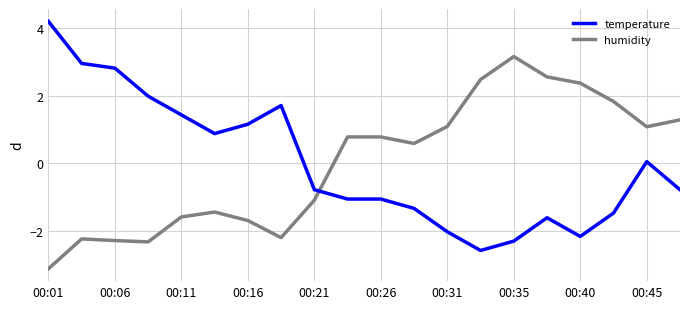

What is the difference between the maximum and minimum values in the temperature series?

6.8